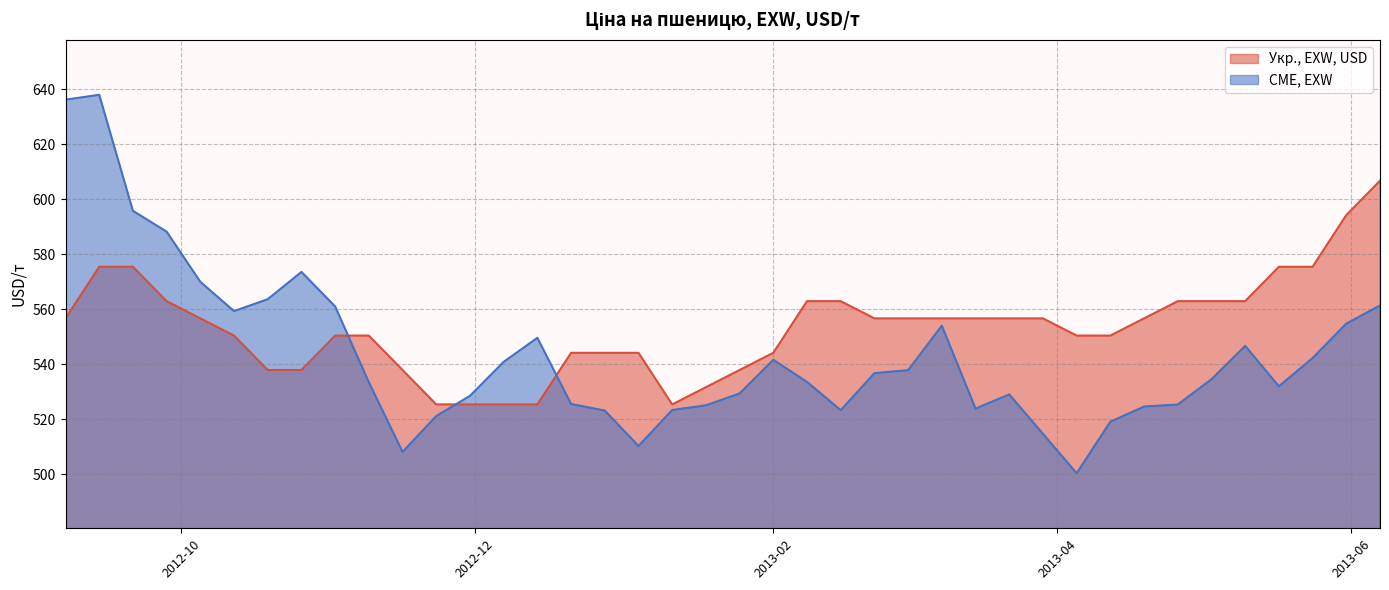

How many intersections are there between CME, EXW and Укр., EXW, USD?

3